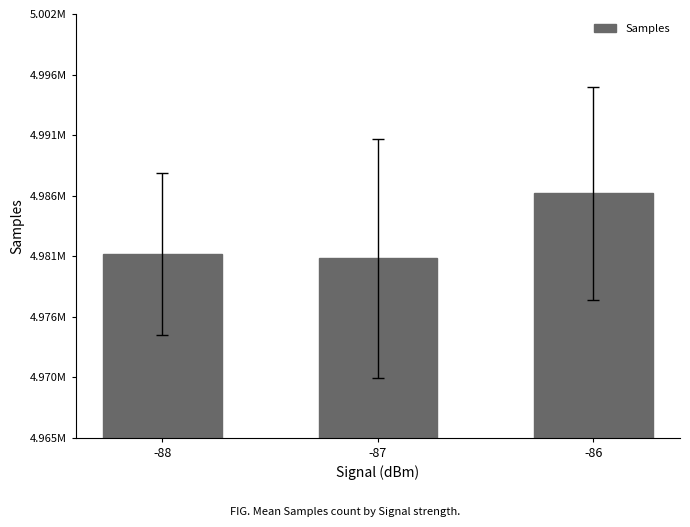

What is the ratio of the value at -86 to the value at -88?

1.0